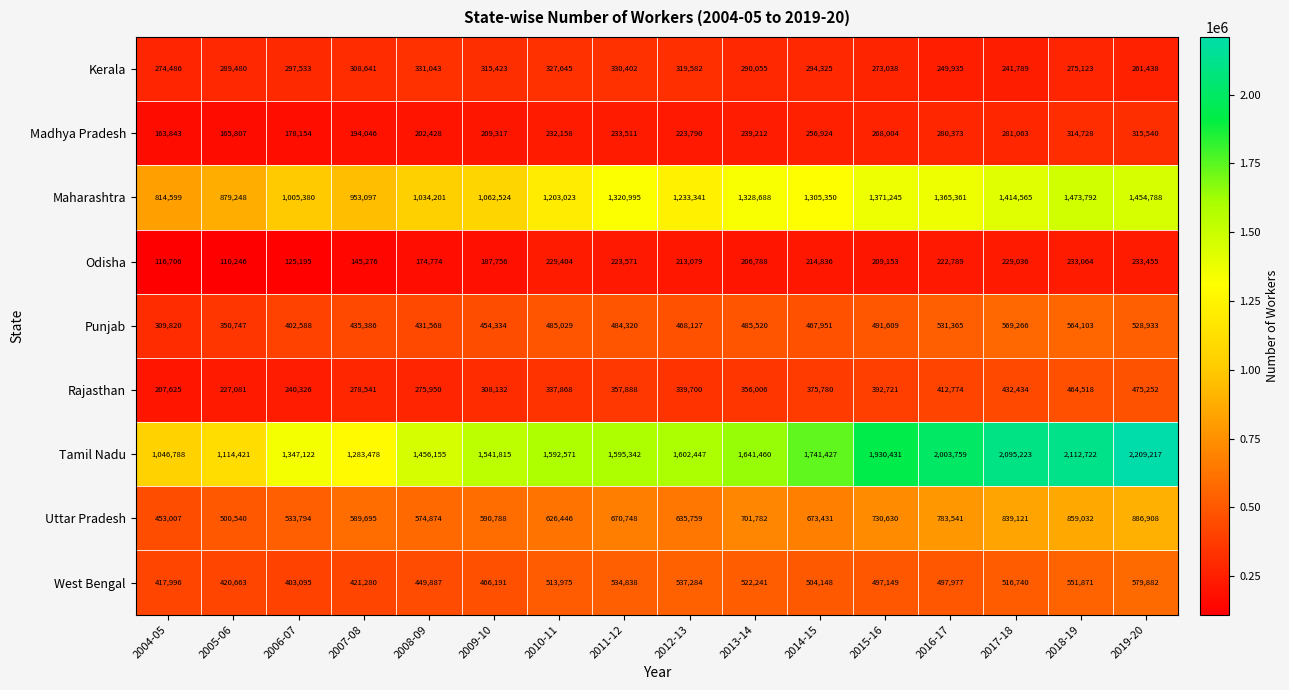

What is the total value across all series at 2017-18?

6619237